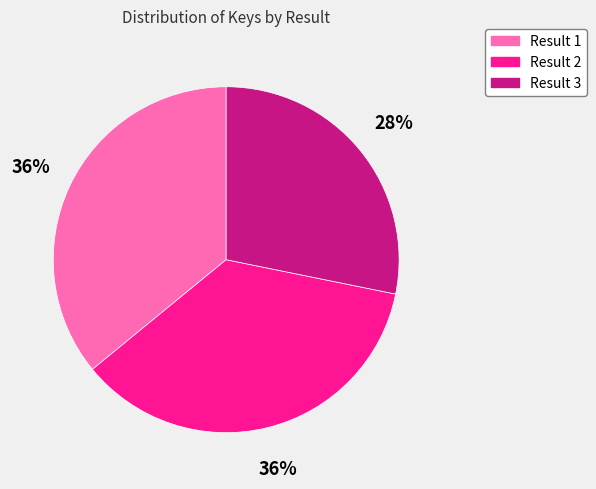

How many segments does this pie chart have?

3